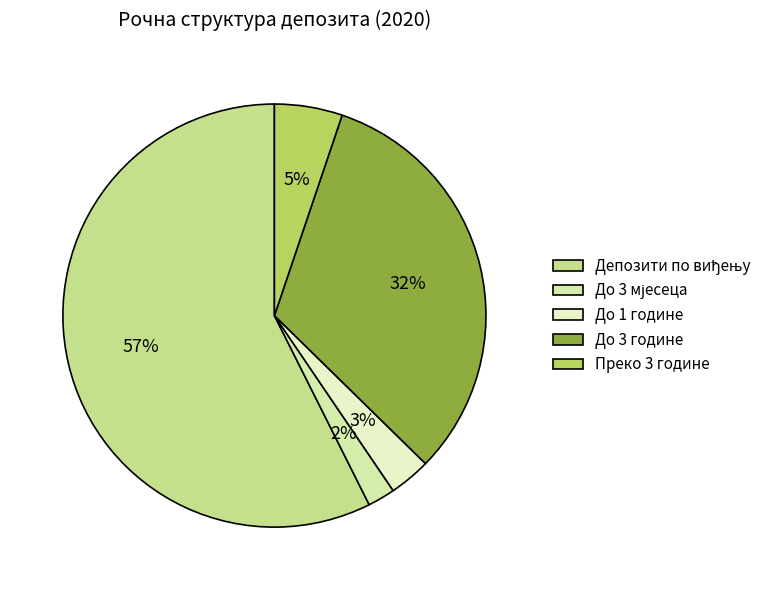

True or false: Преко 3 године accounts for 1% of the total.

False